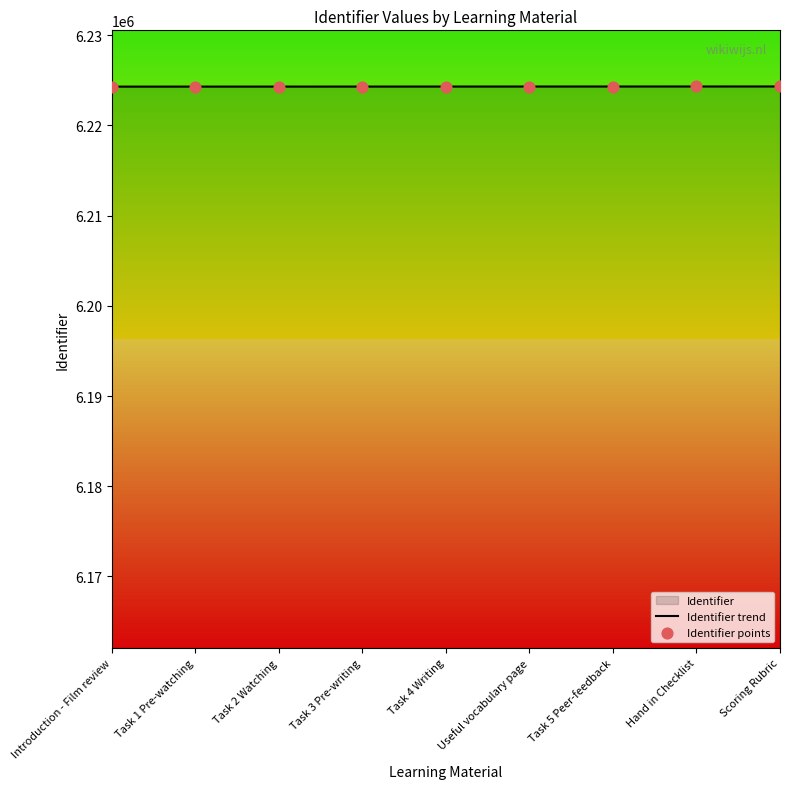

Which series reaches the maximum Y coordinate?

Identifier trend